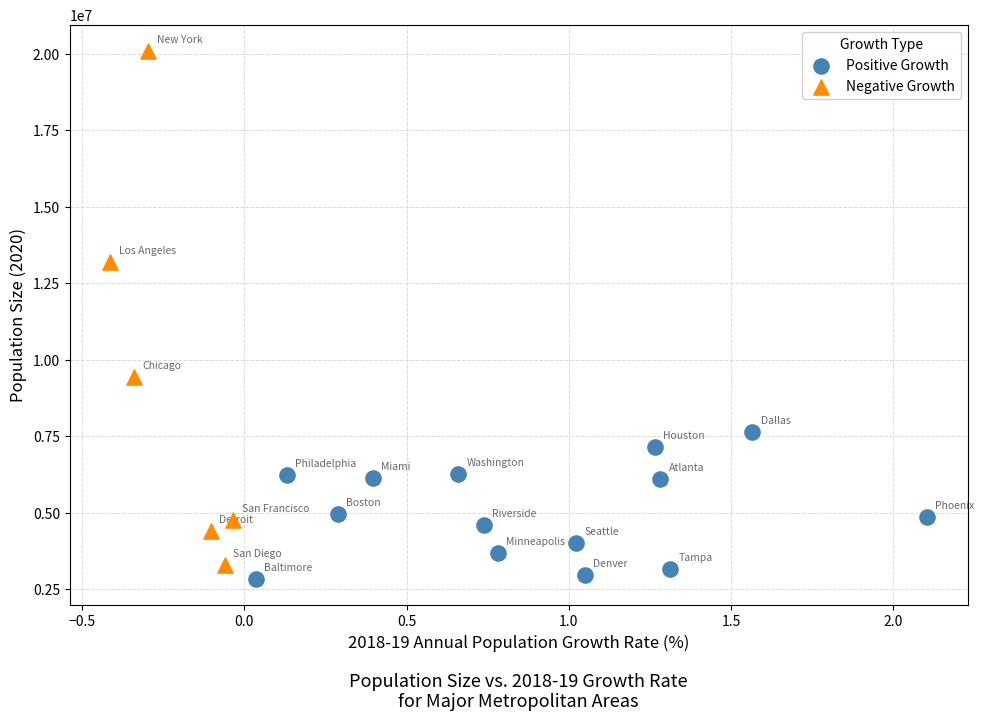

Which series contains the highest Y value?

Negative Growth